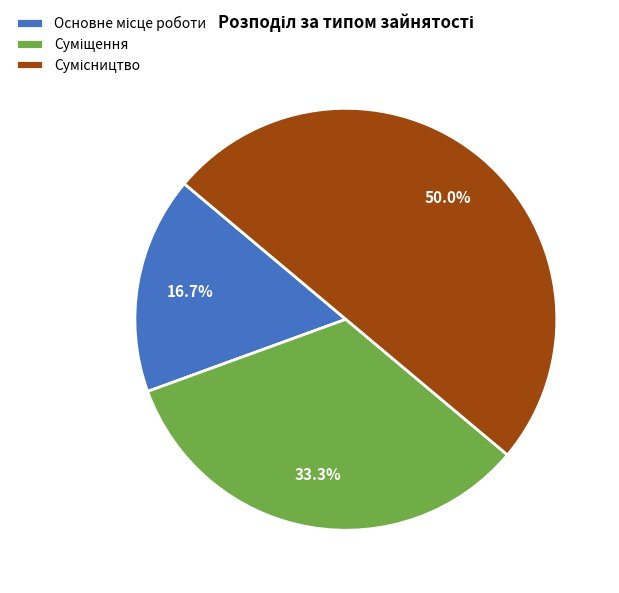

How many slices are in this pie chart?

3